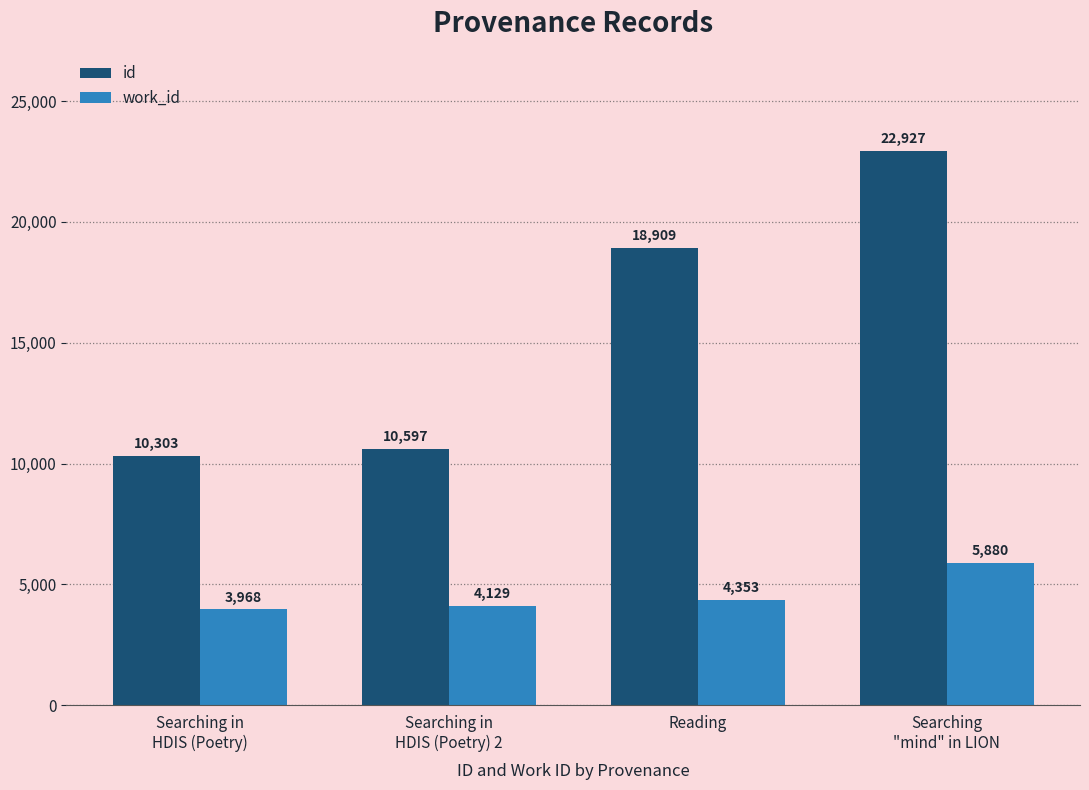

At which label does id reach its peak?

Searching
"mind" in LION